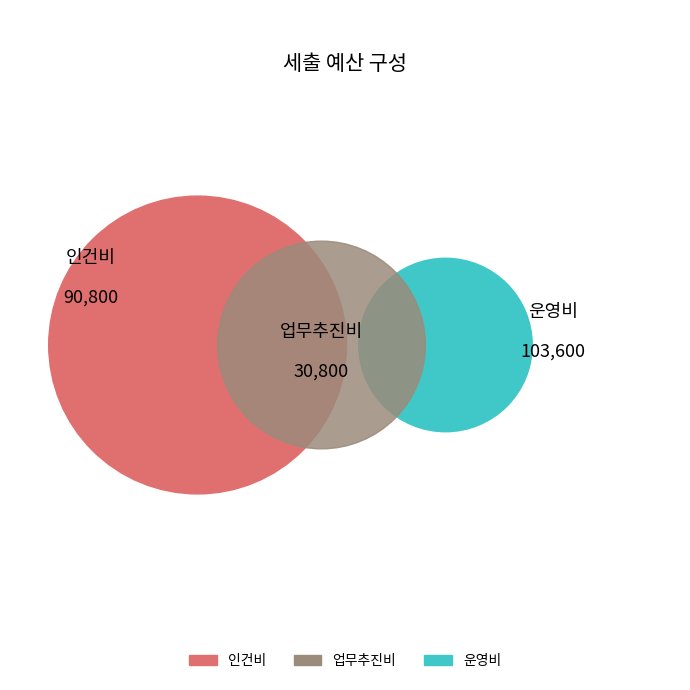

Is there a majority slice in this chart?

No